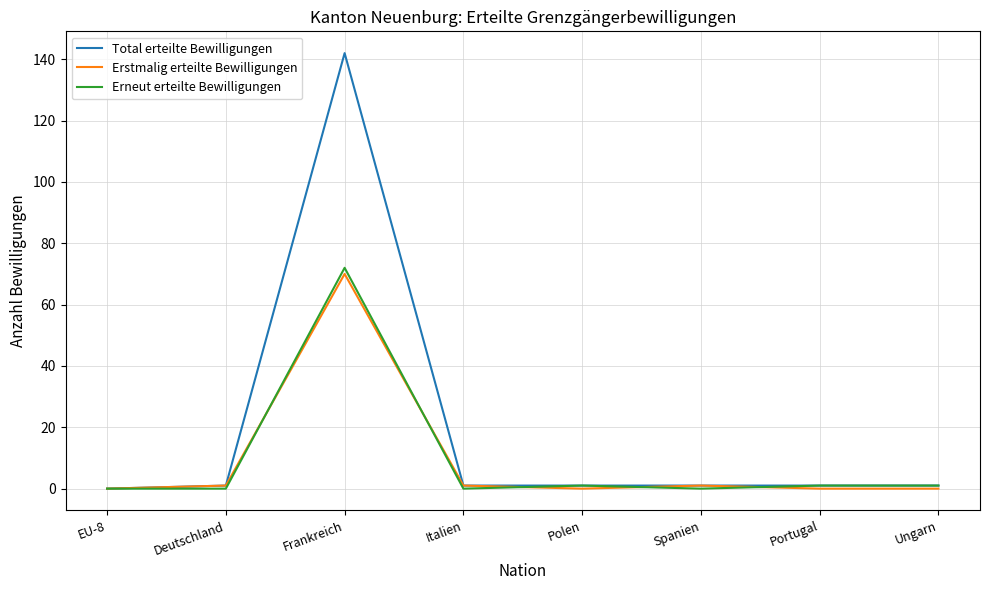

Reading left to right, what are all the values shown in this chart?

Total erteilte Bewilligungen: 0	1	142	1	1	1	1	1
Erstmalig erteilte Bewilligungen: 0	1	70	1	0	1	0	0
Erneut erteilte Bewilligungen: 0	0	72	0	1	0	1	1